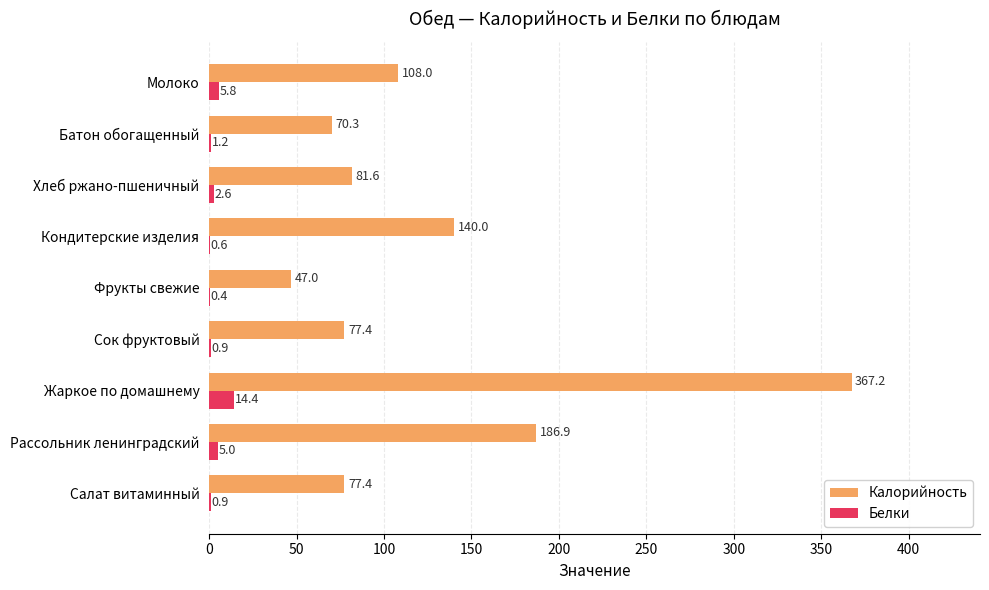

At which category is the sum across all series the highest?

Жаркое по домашнему